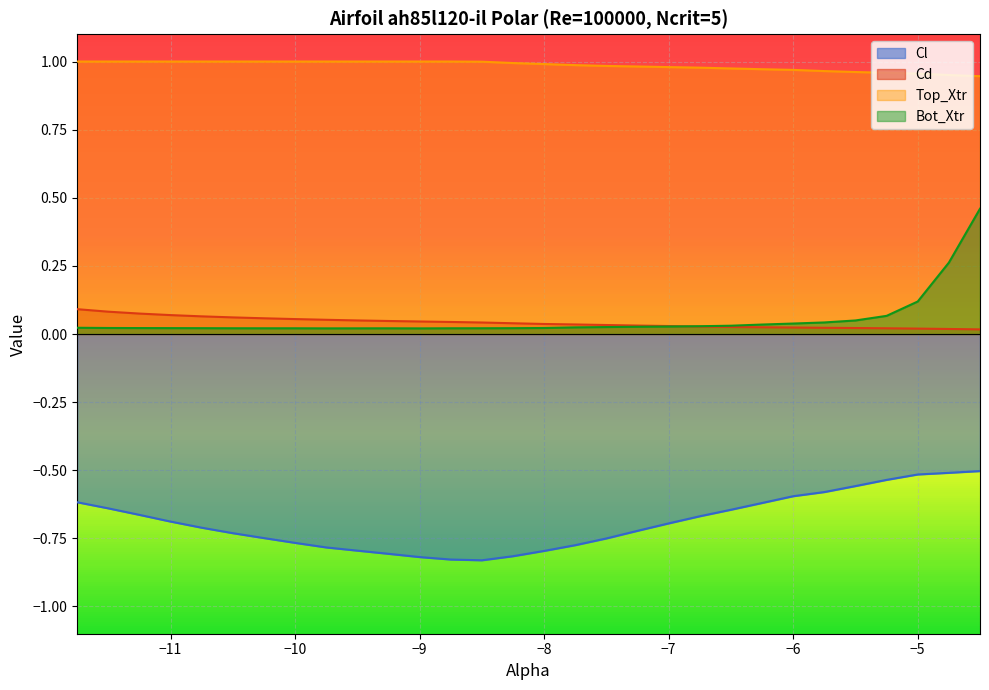

True or false: Cl and Bot_Xtr intersect in this chart.

False